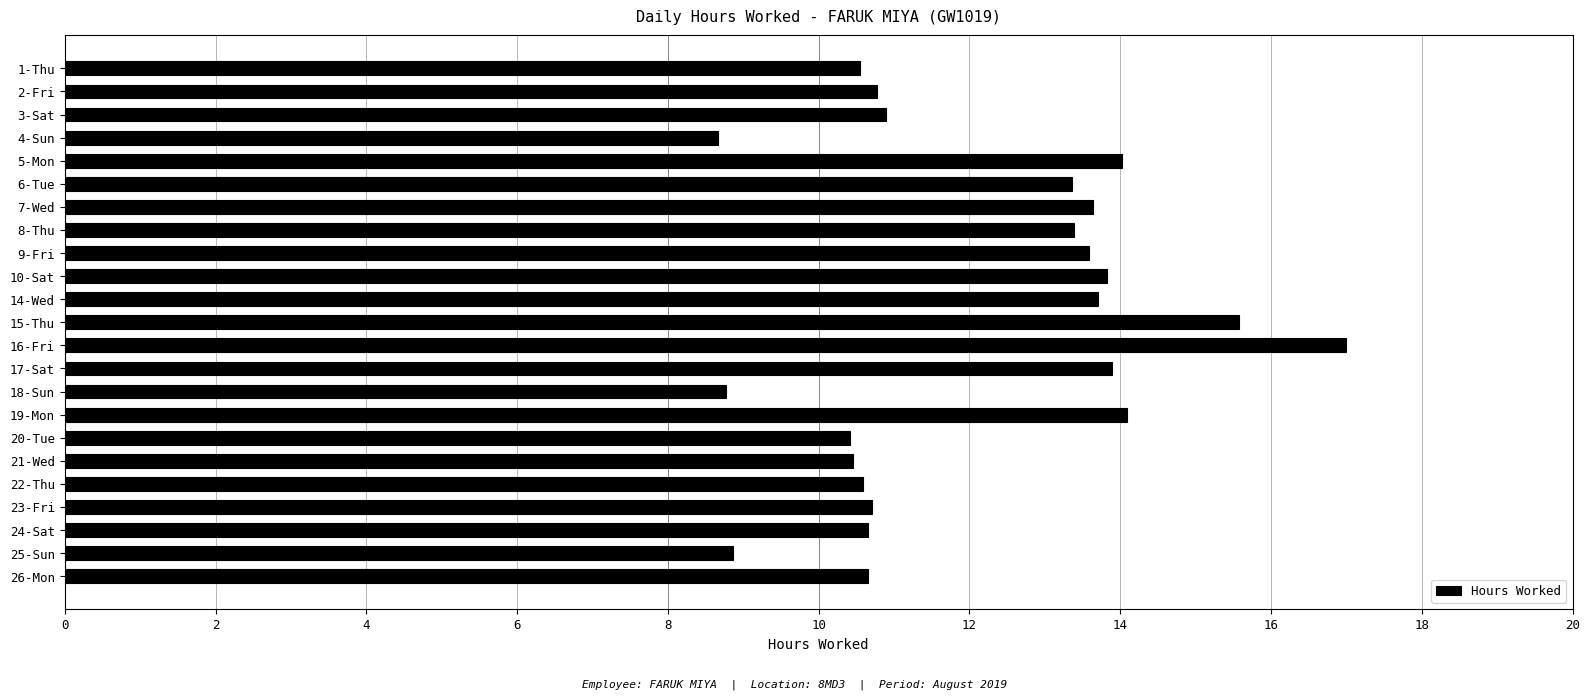

What position from the bottom is 21-Wed?

6